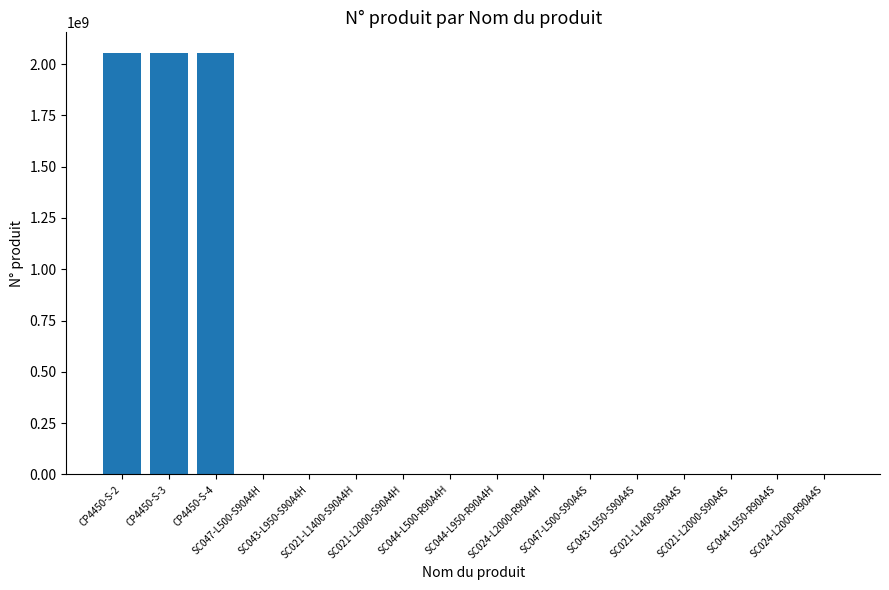

What is the greatest value displayed?

2051467144